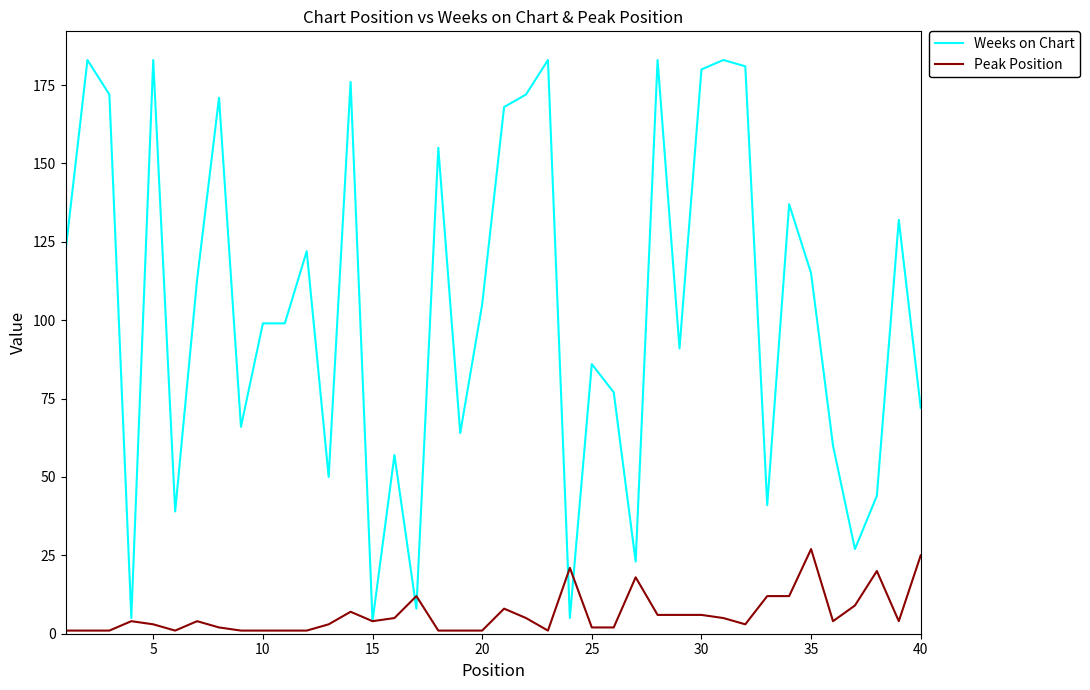

Rank the series by their average value, from lowest to highest.

Peak Position, Weeks on Chart